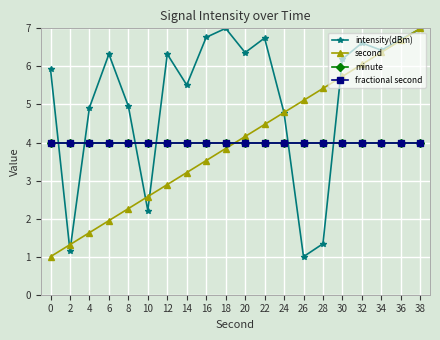

Reading left to right, what are all the values shown in this chart?

intensity(dBm): 0=5.9	2=1.2	4=4.9	6=6.3	8=5.0	10=2.2	12=6.3	14=5.5	16=6.8	18=7.0	20=6.4	22=6.7	24=4.8	26=1.0	28=1.3	30=6.2	32=6.6	34=6.4	36=6.7	38=7.0
second: 0=1.0	2=1.3	4=1.6	6=1.9	8=2.3	10=2.6	12=2.9	14=3.2	16=3.5	18=3.8	20=4.2	22=4.5	24=4.8	26=5.1	28=5.4	30=5.7	32=6.1	34=6.4	36=6.7	38=7.0
minute: 0=4.0	2=4.0	4=4.0	6=4.0	8=4.0	10=4.0	12=4.0	14=4.0	16=4.0	18=4.0	20=4.0	22=4.0	24=4.0	26=4.0	28=4.0	30=4.0	32=4.0	34=4.0	36=4.0	38=4.0
fractional second: 0=4.0	2=4.0	4=4.0	6=4.0	8=4.0	10=4.0	12=4.0	14=4.0	16=4.0	18=4.0	20=4.0	22=4.0	24=4.0	26=4.0	28=4.0	30=4.0	32=4.0	34=4.0	36=4.0	38=4.0